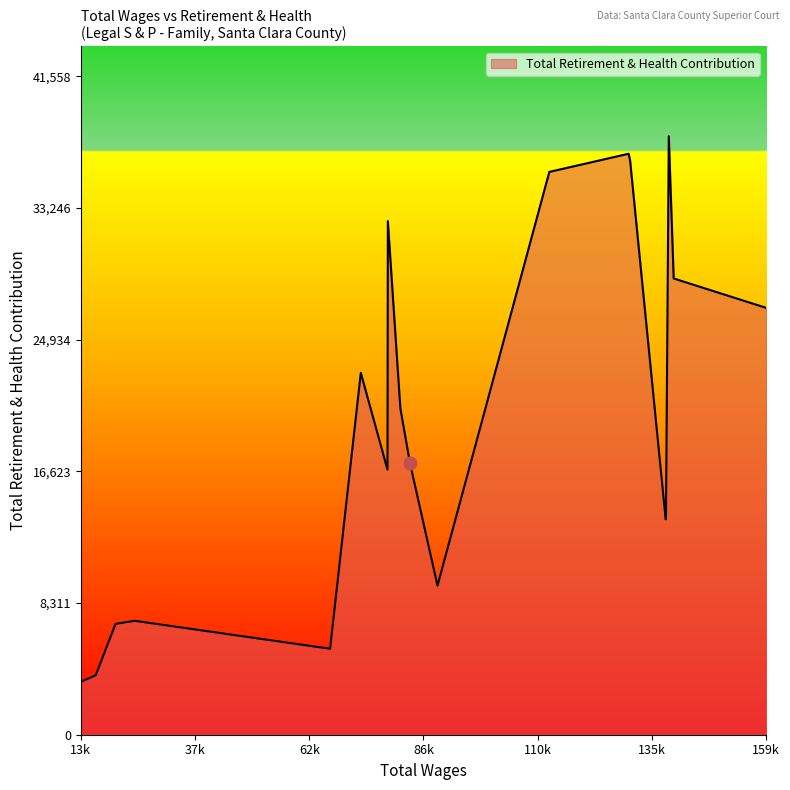

What is the difference between the maximum and minimum values?

34441